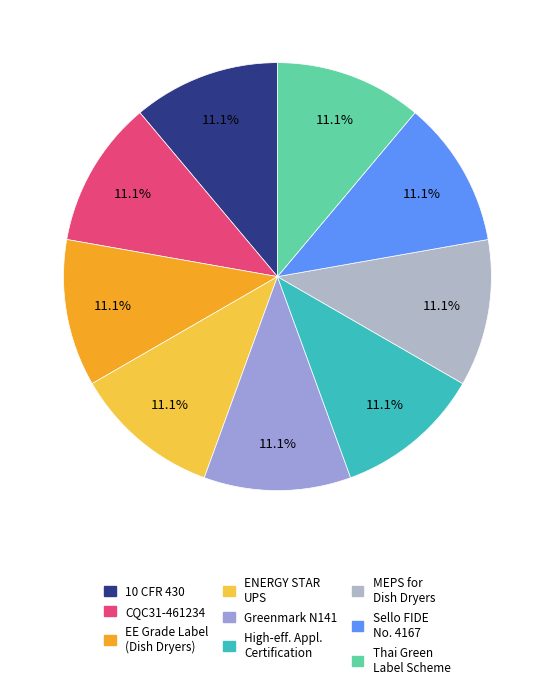

How many slices are in this pie chart?

9